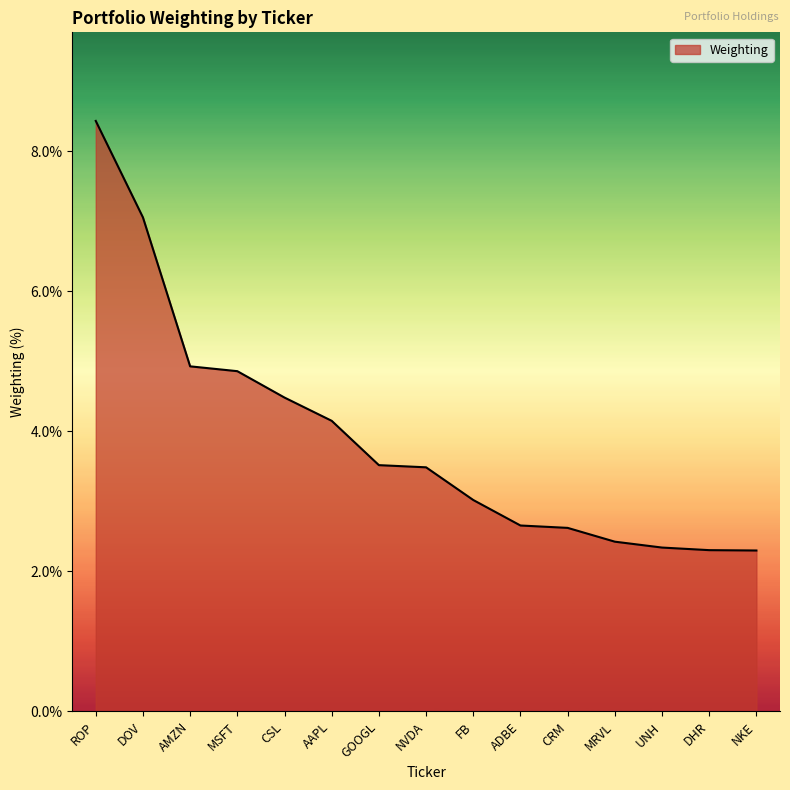

What position from the right is ROP?

15